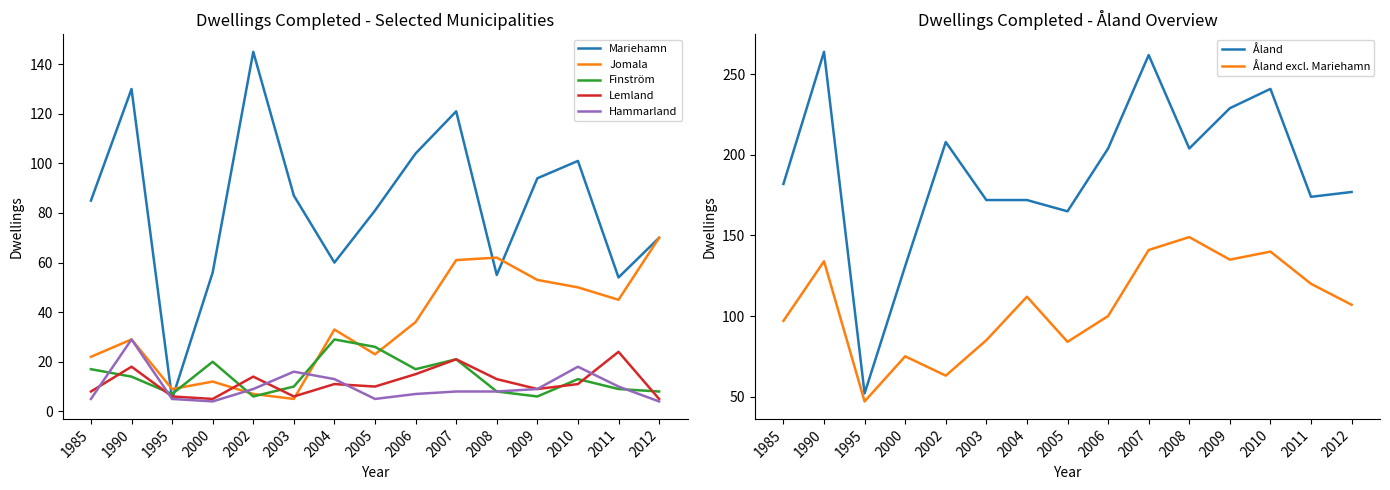

What value does the Lemland series have at 2000?

5